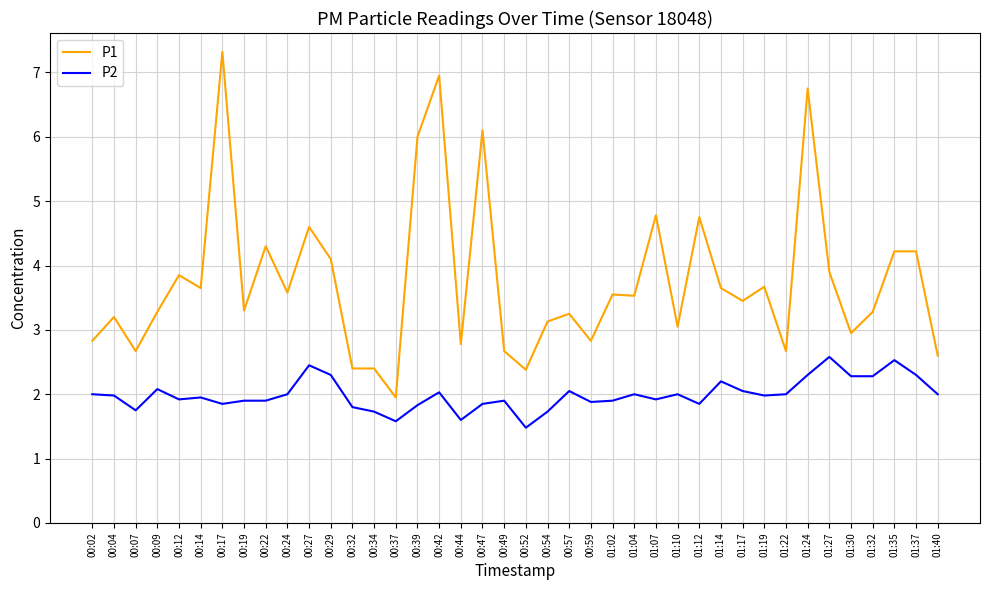

Is the value of P1 at 00:54 greater than the value of P2 at 00:07?

Yes